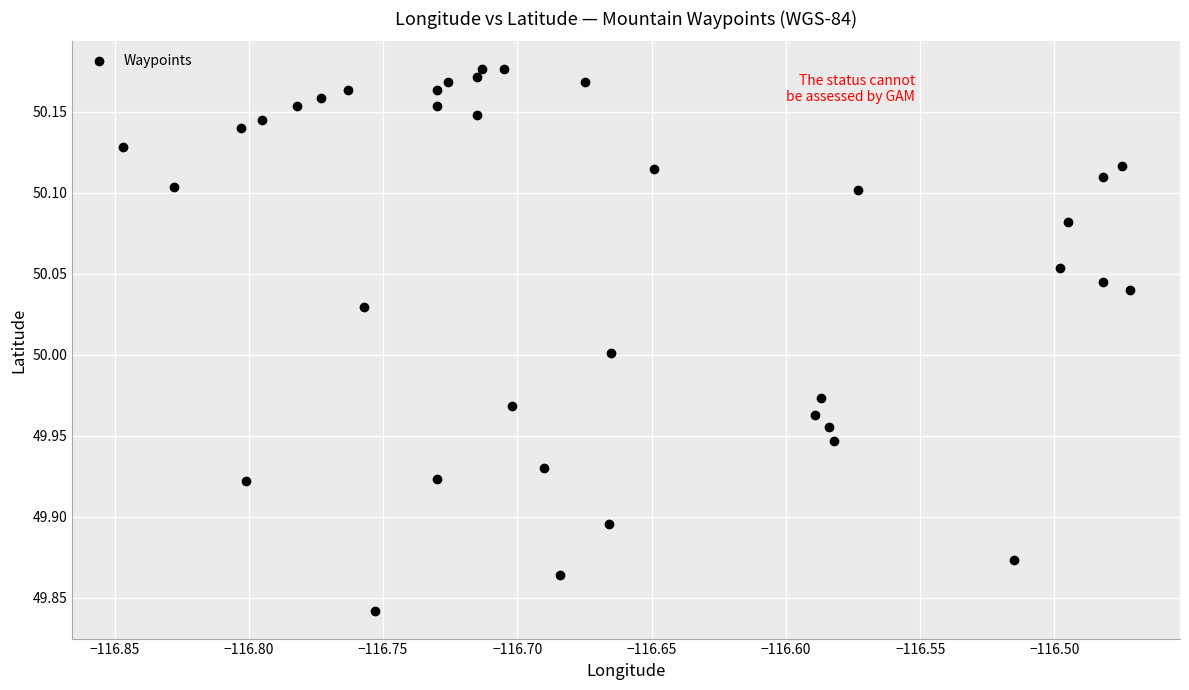

What is the range of Y values (max minus min)?

0.3